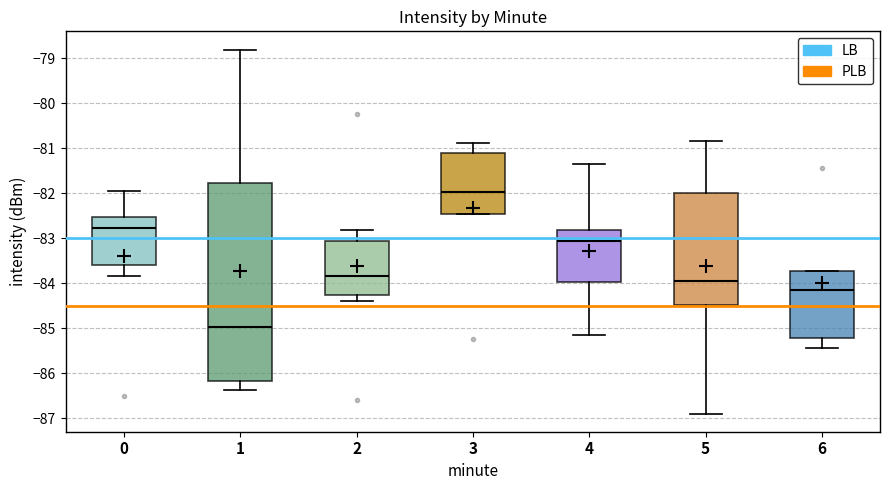

Which box is the tallest, from its lower edge to its upper edge?

1